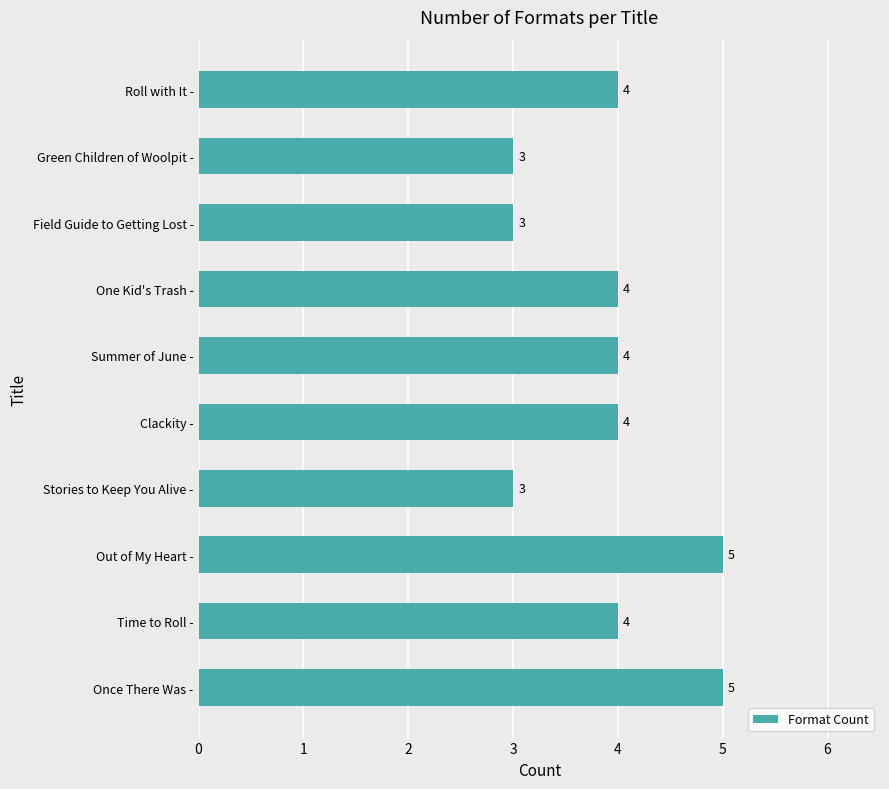

What is the greatest value displayed?

5